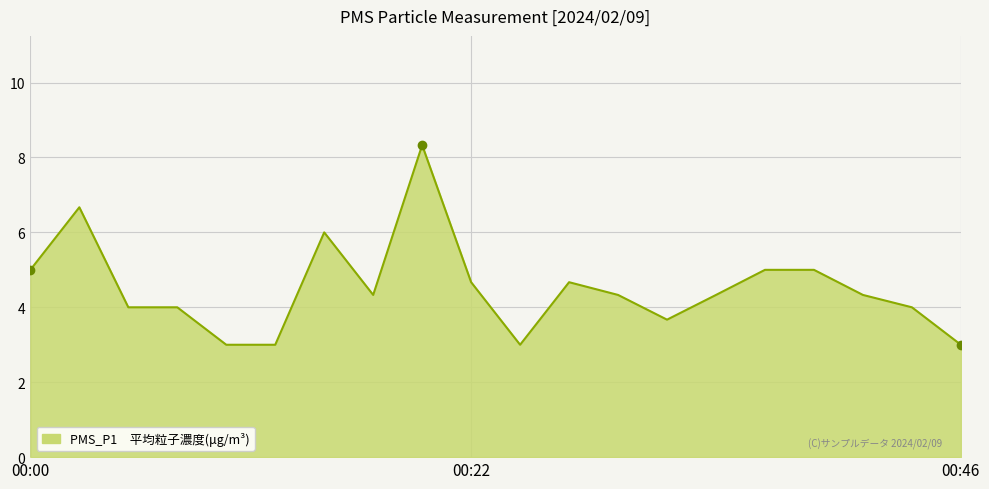

What is the difference between the maximum and minimum values?

5.3